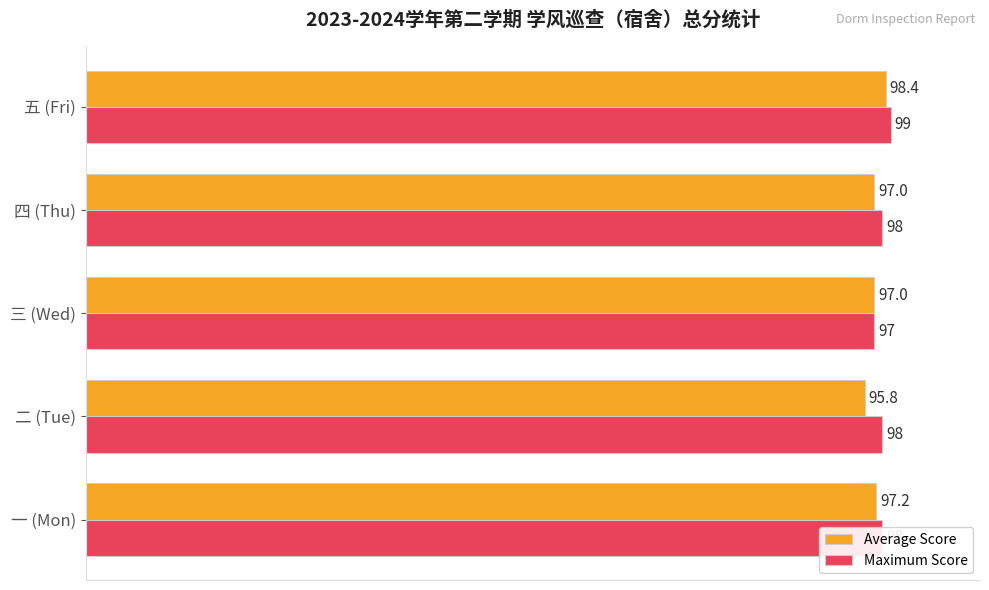

Which series has the widest spread of values?

Average Score